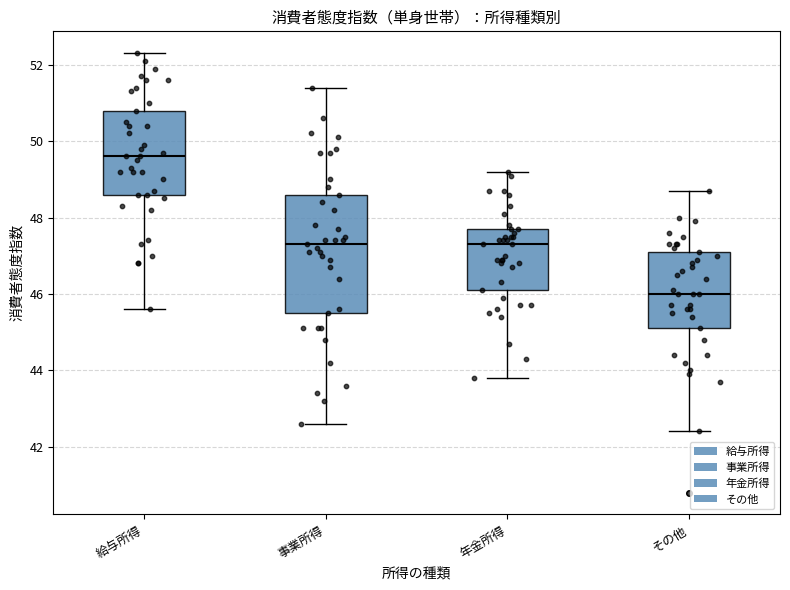

Reading left to right, read every box against the y-axis: the position of its median line, the range the box covers, and the ends of its whiskers. The values are not printed on the chart, so give them approximately, as read against the axis.

給与所得: median 49.6, box 48.6 to 50.8, whiskers 45.6 to 52.4
事業所得: median 47.4, box 45.6 to 48.6, whiskers 42.6 to 51.4
年金所得: median 47.4, box 46.2 to 47.8, whiskers 43.8 to 49.2
その他: median 46.0, box 45.2 to 47.2, whiskers 42.4 to 48.8